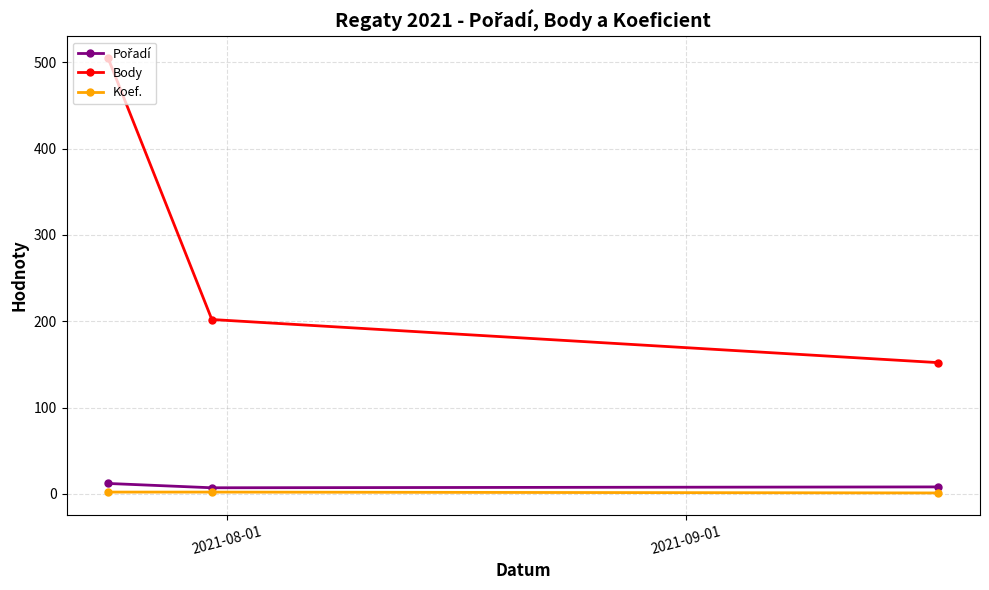

Which series has the largest total across all categories?

Body